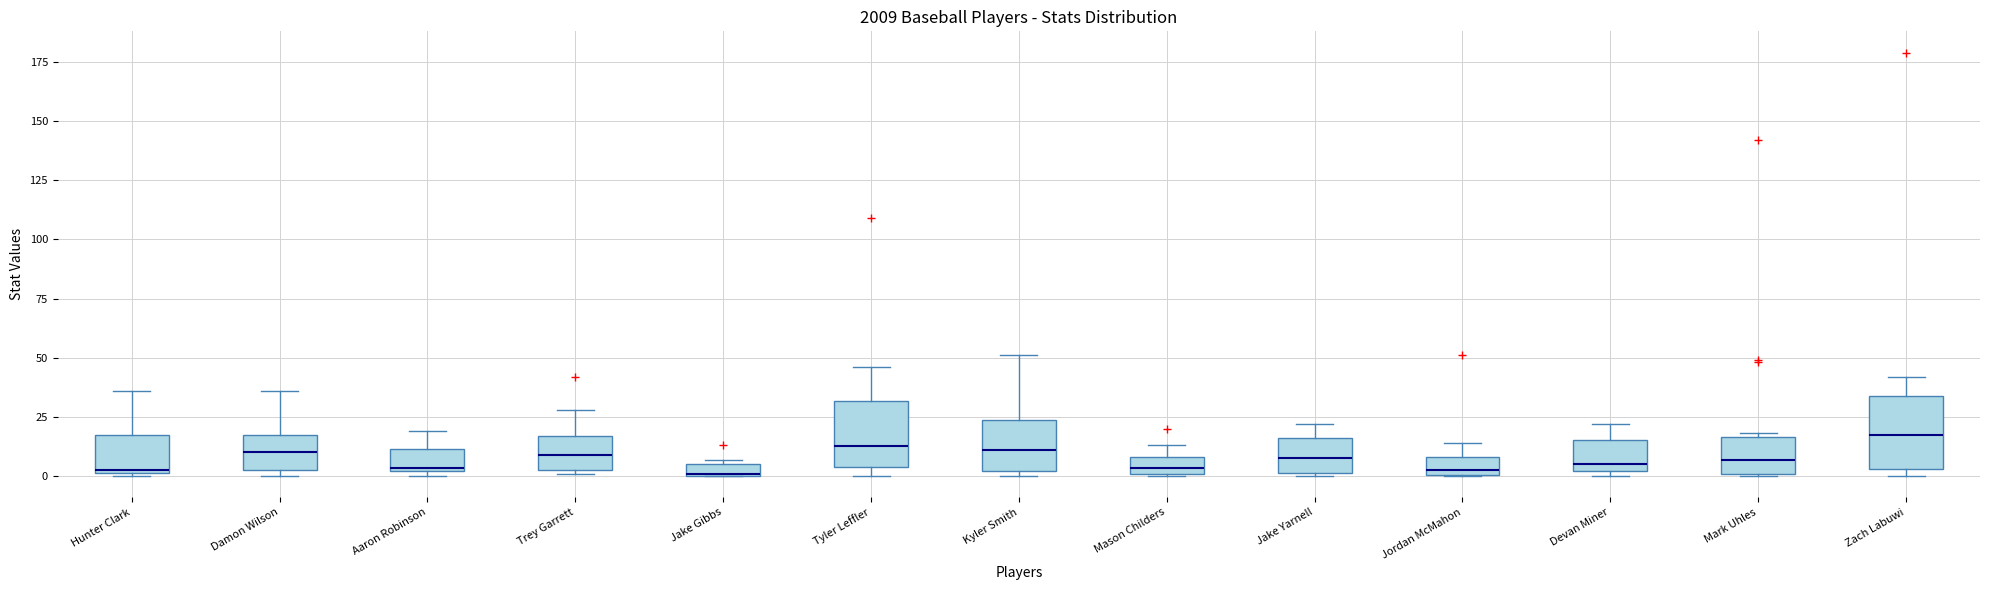

Where is the upper edge of the box for Tyler Leffler on the y-axis? The values are not printed on the chart, so give them approximately, as read against the axis.

30